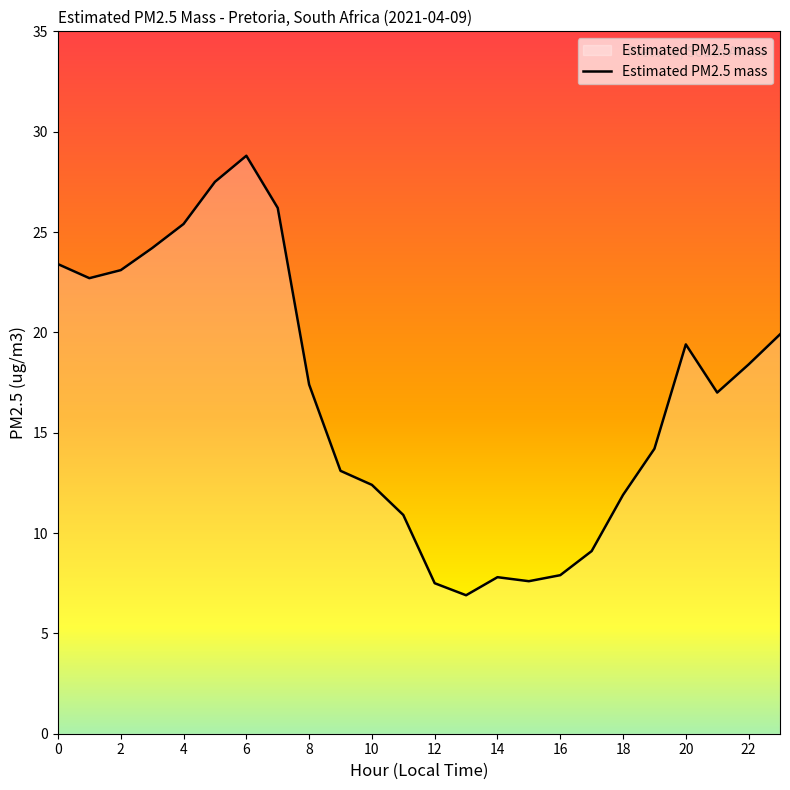

What is the maximum value shown in the chart?

28.8